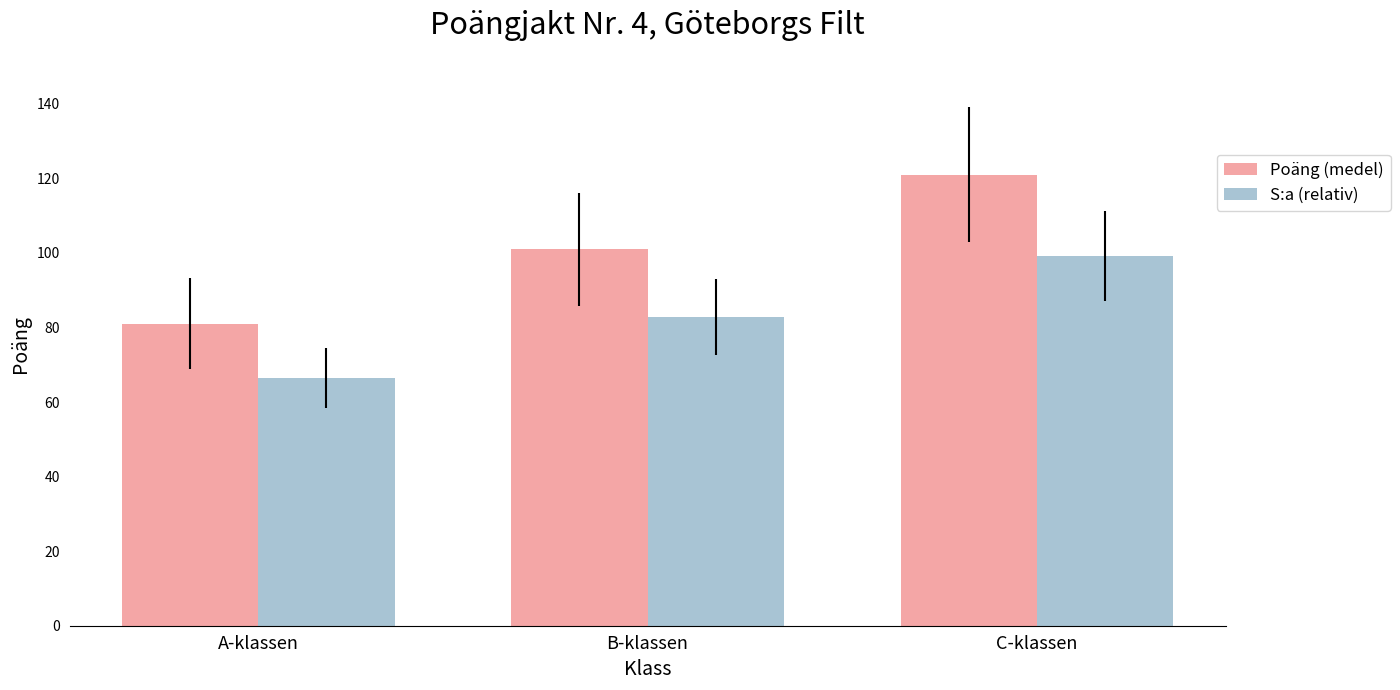

What is the total value across all series at C-klassen?

220.2